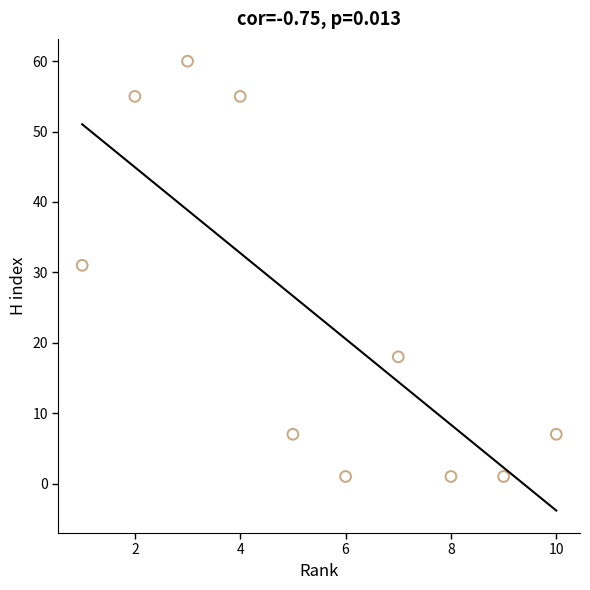

What Y value in the scatter plot is closest to 30?

31